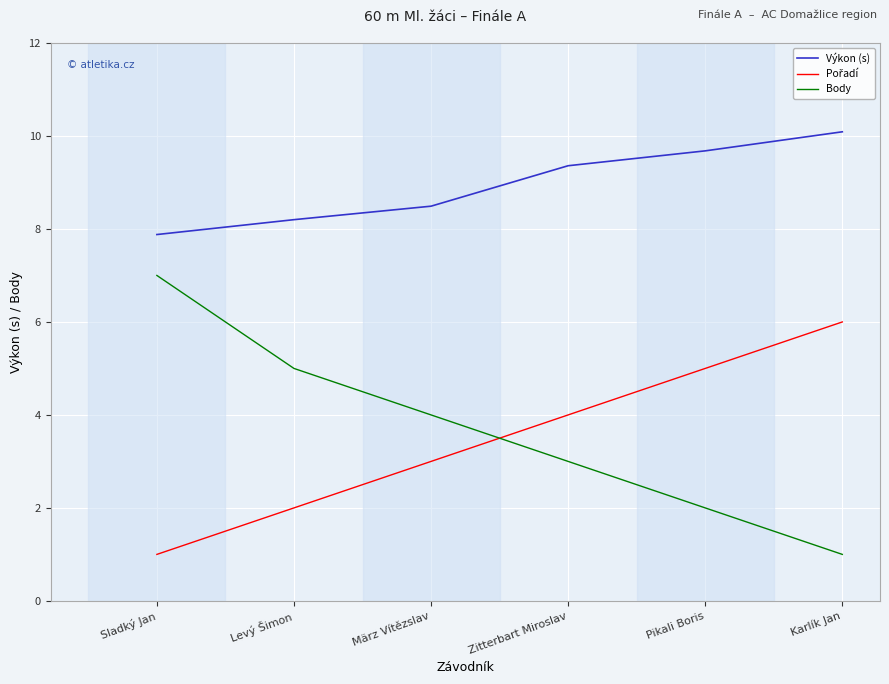

What is the total value across all series at Levý Šimon?

15.2